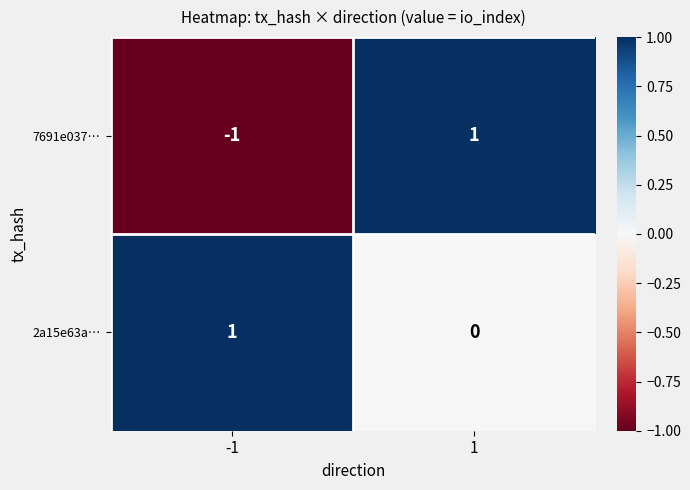

Reading right to left, transcribe all the data shown in this chart.

7691e037…: 1=1	-1=-1
2a15e63a…: 1=0	-1=1